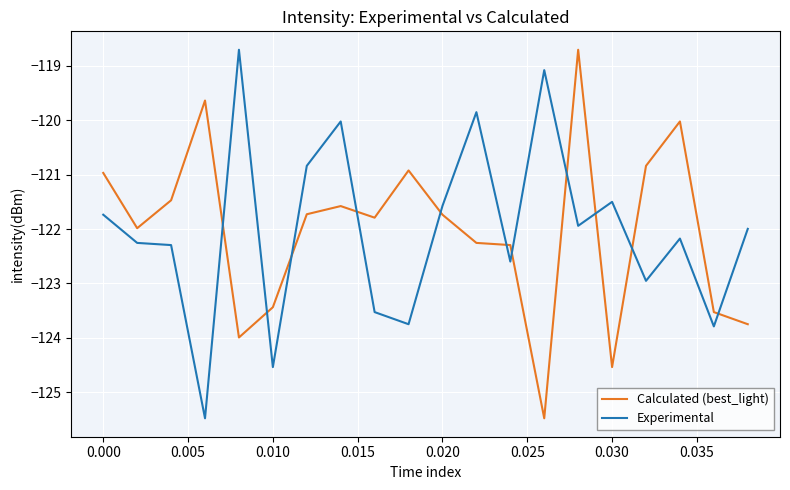

How many times do Experimental and Calculated (best_light) cross each other?

11